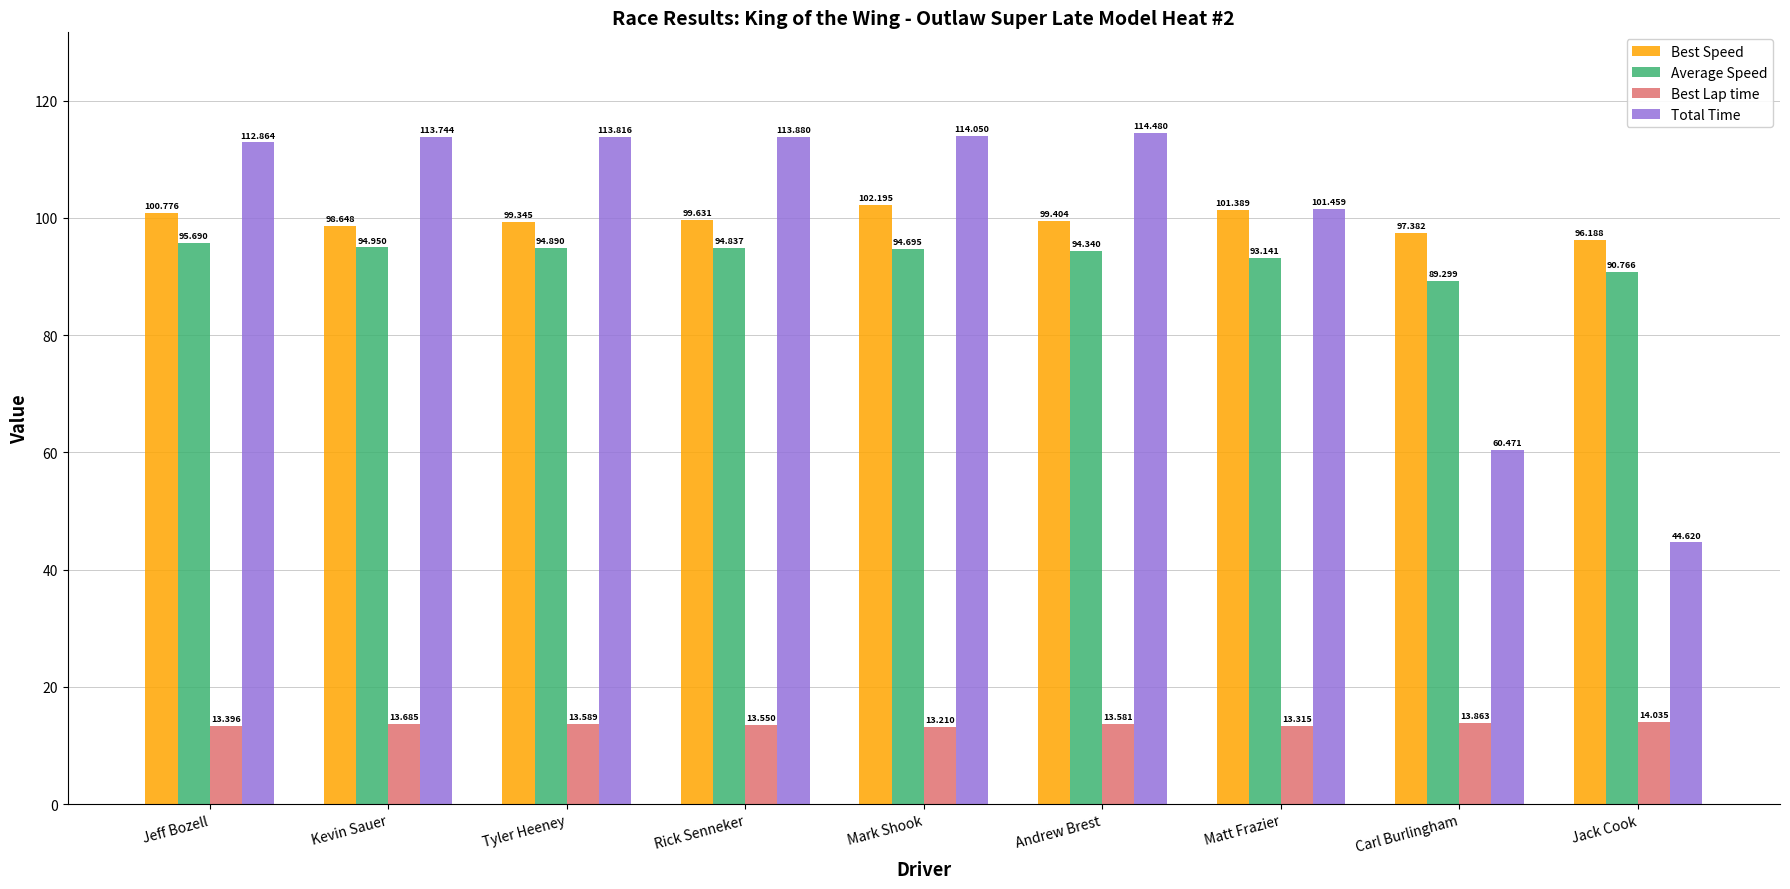

At which label is Average Speed closest to 92?

Matt Frazier